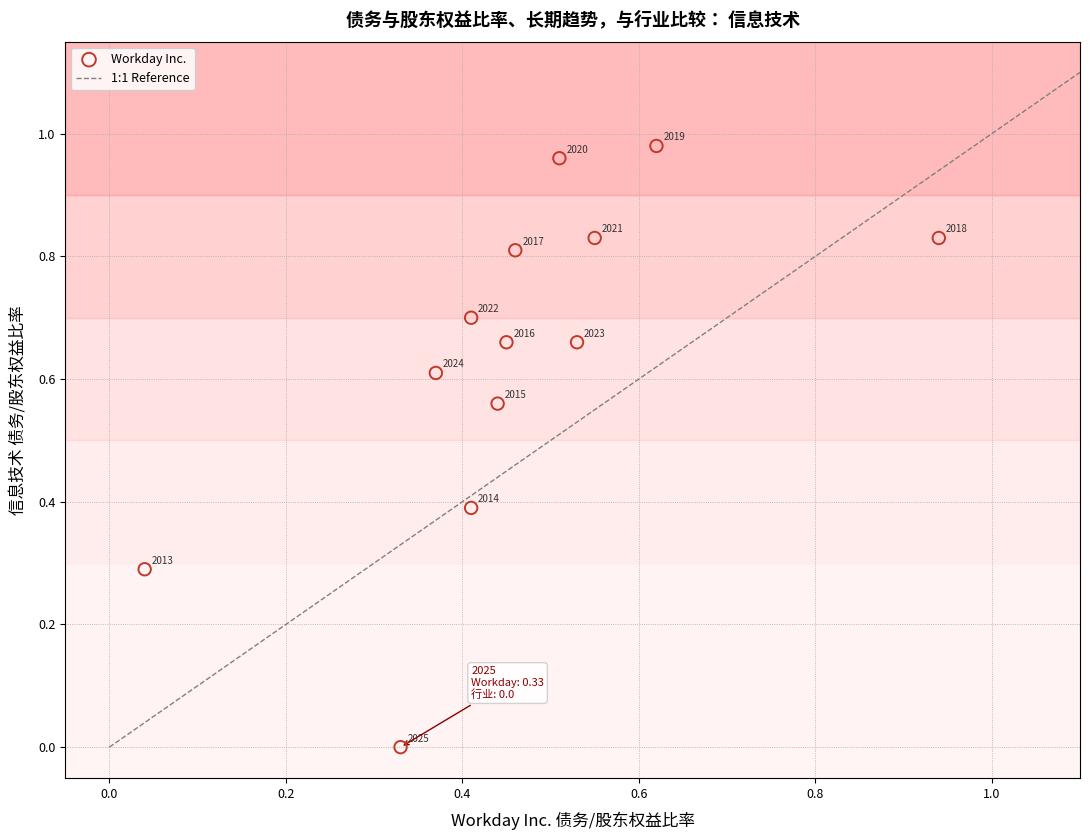

What is the range of X values (max minus min)?

0.9